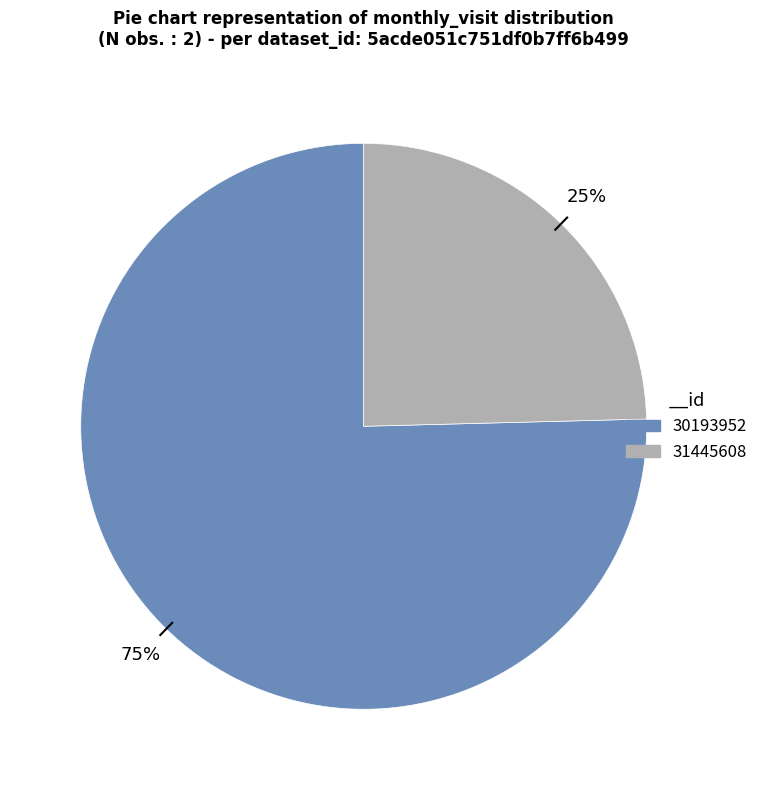

Is there any slice that represents more than half of the pie?

Yes